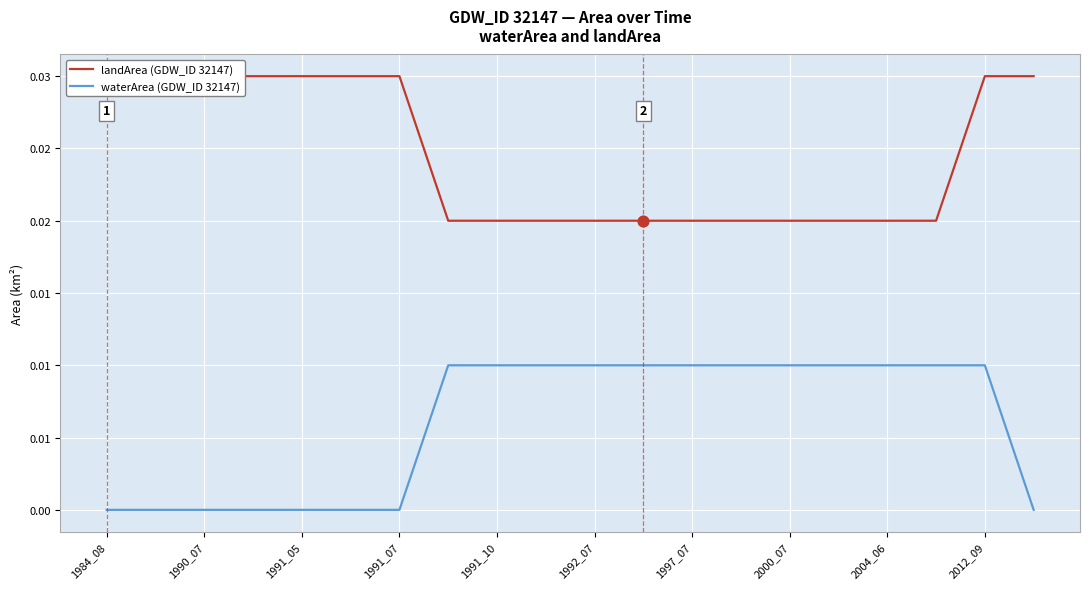

Which series has the largest total across all categories?

landArea (GDW_ID 32147)